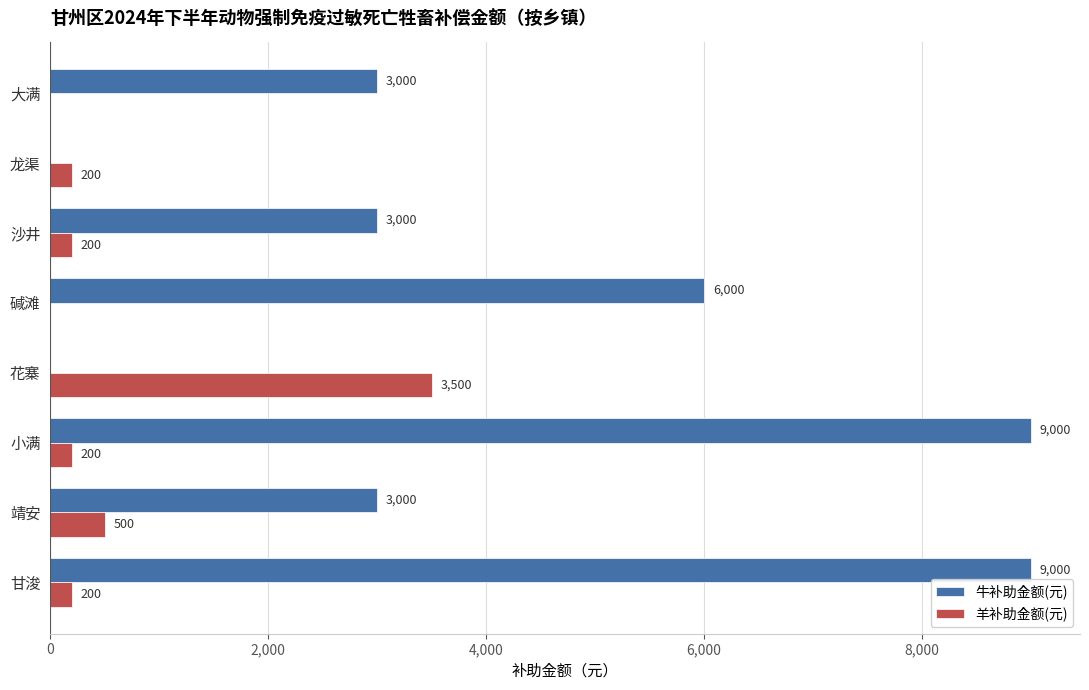

Which series changed the most between 碱滩 and 甘浚?

牛补助金额(元)